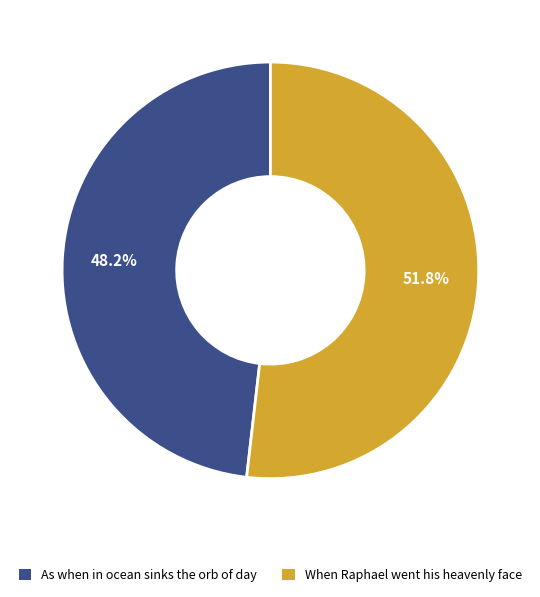

To the nearest percent, what portion does When Raphael went his heavenly face represent?

52%